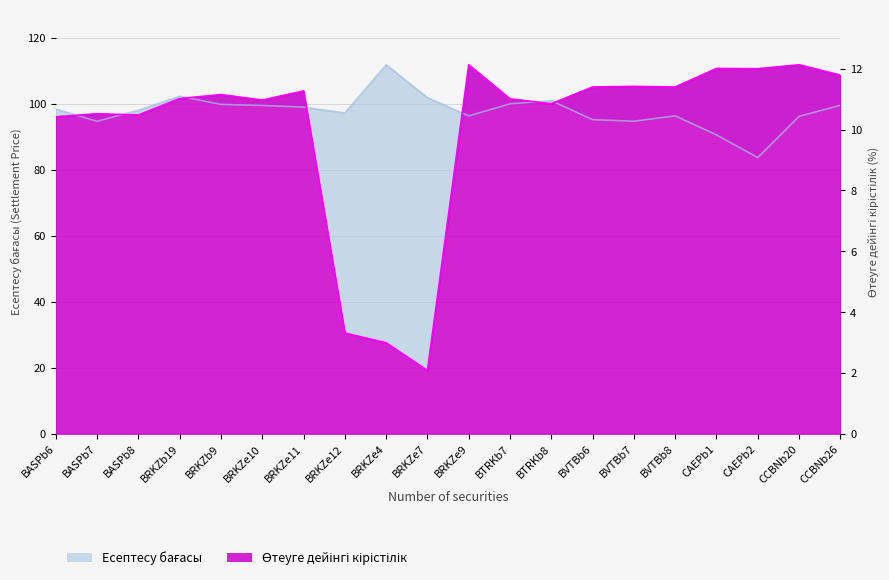

Where do Есептесу бағасы and Өтеуге дейінгі кірістілік first cross each other?

BASPb6 and BASPb7